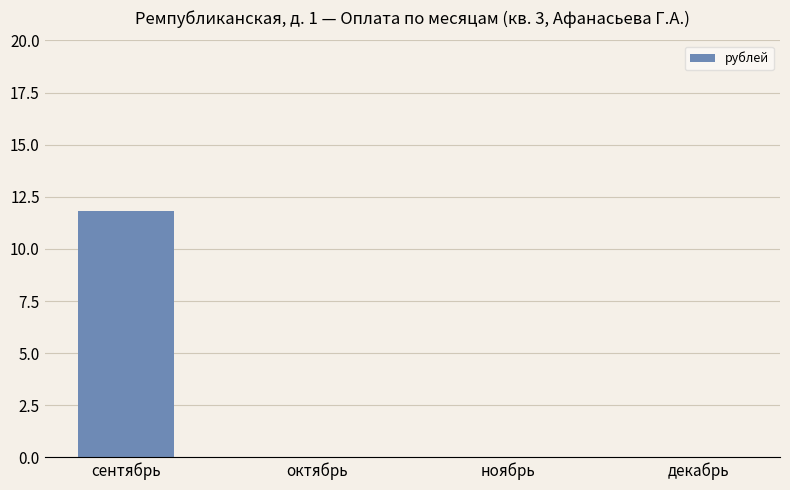

How many series are shown in this chart?

1